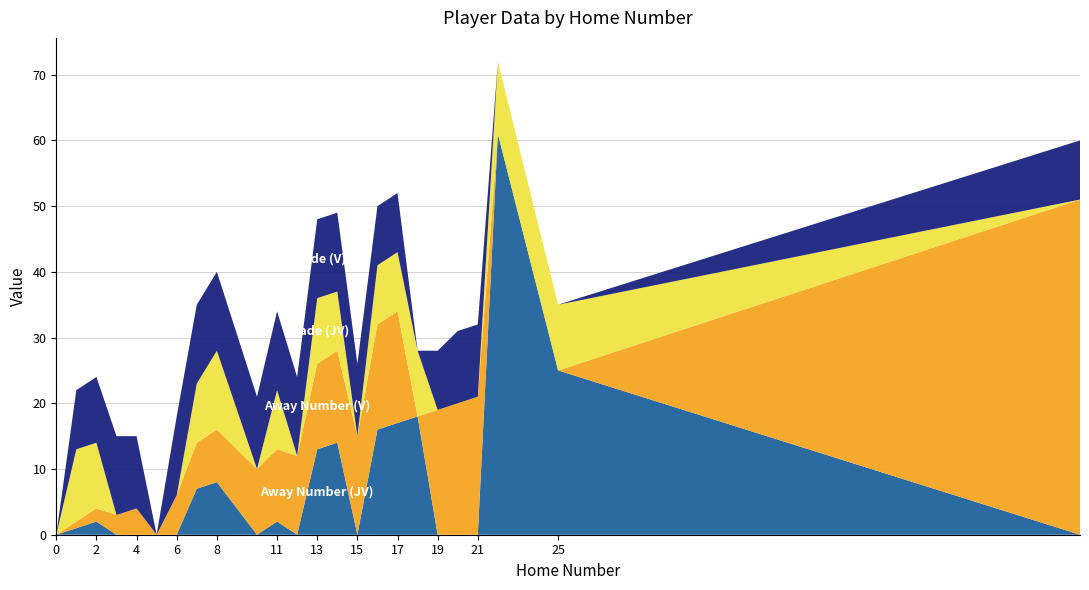

Reading left to right, extract all data points from this chart.

Away Number (JV): 0	1	2	0	0	0	0	7	8	0	2	0	13	14	0	16	17	18	0	0	0	61	25	0
Away Number (V): 0	1	2	3	4	0	6	7	8	10	11	12	13	14	15	16	17	0	19	20	21	0	0	51
Grade (JV): 0	11	10	0	0	0	0	9	12	0	9	0	10	9	0	9	9	10	0	0	0	11	10	0
Grade (V): 0	9	10	12	11	0	12	12	12	11	12	12	12	12	11	9	9	0	9	11	11	0	0	9